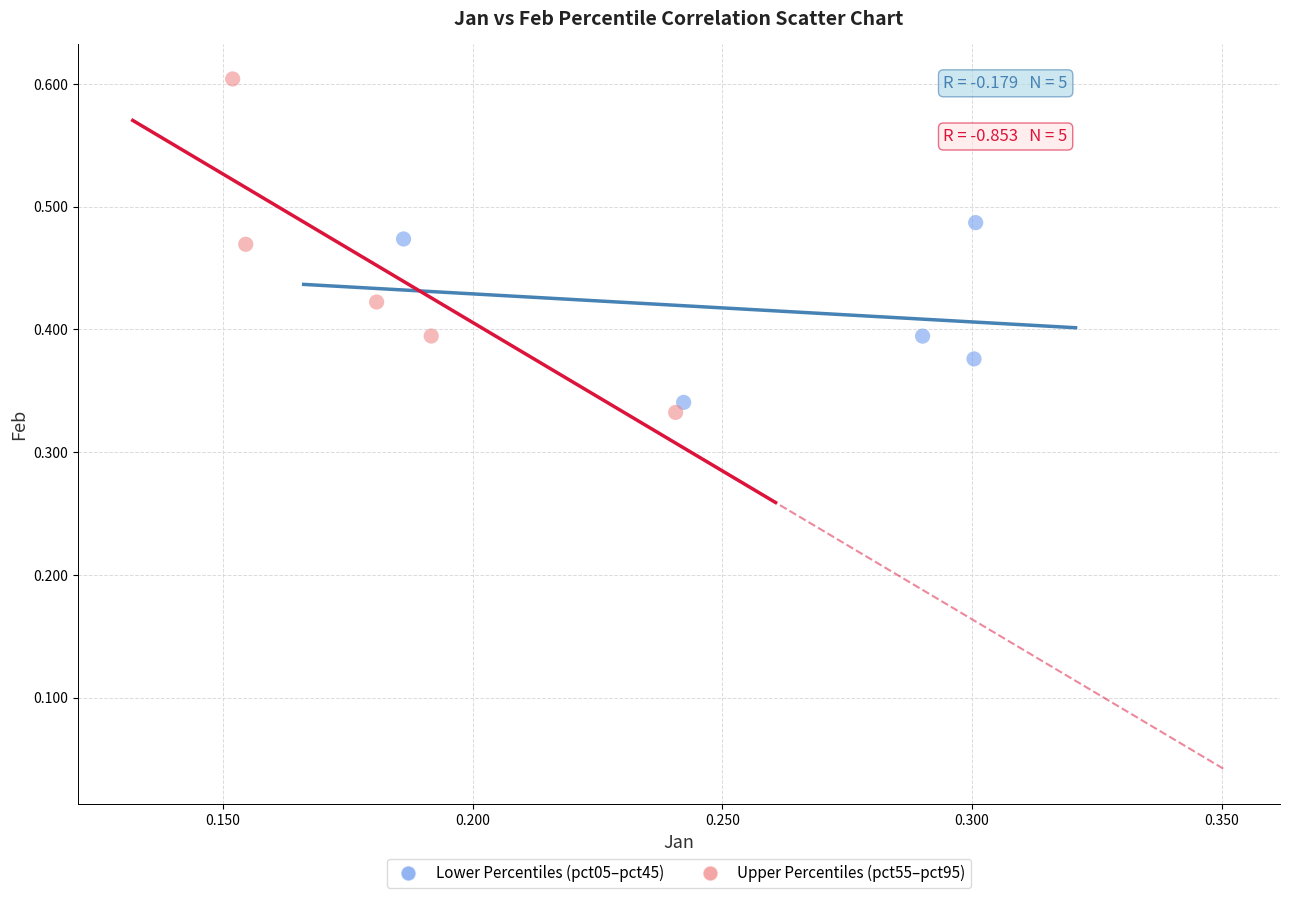

What are all the series names shown in the legend?

Lower Percentiles (pct05–pct45), Upper Percentiles (pct55–pct95)